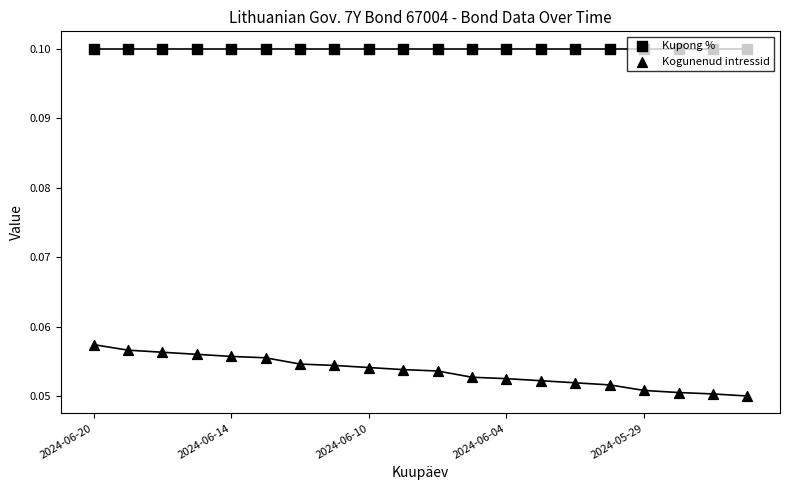

What is the total value across all series at 2024-06-14?

0.2